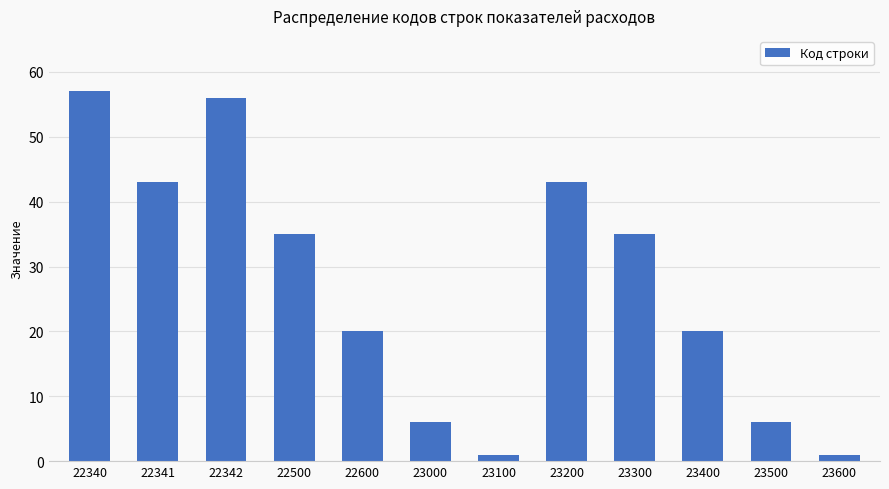

Approximately how many times larger is the value at 22500 compared to 23200?

0.8